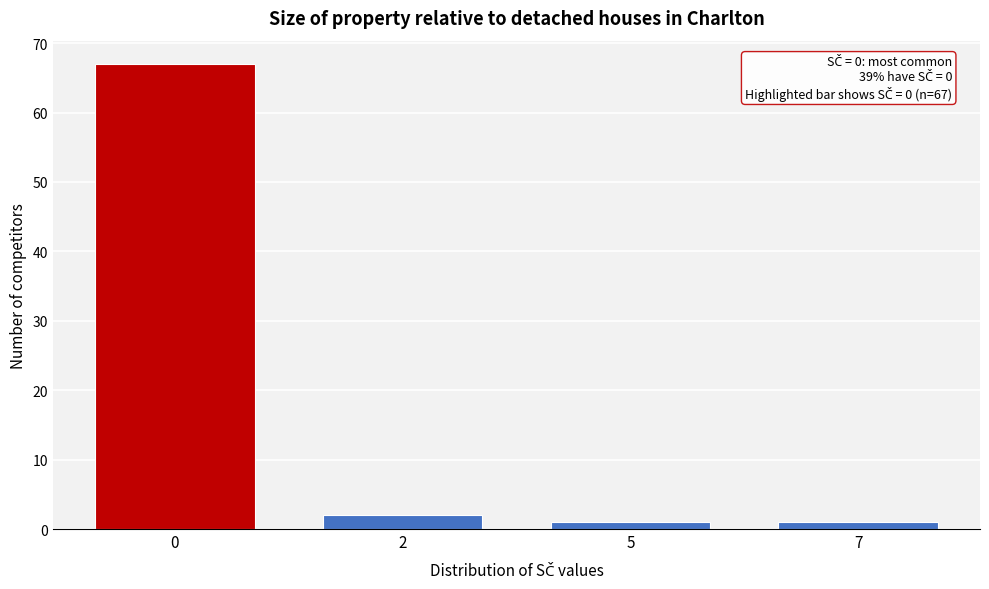

Reading right to left, extract all data points from this chart.

1	1	2	67